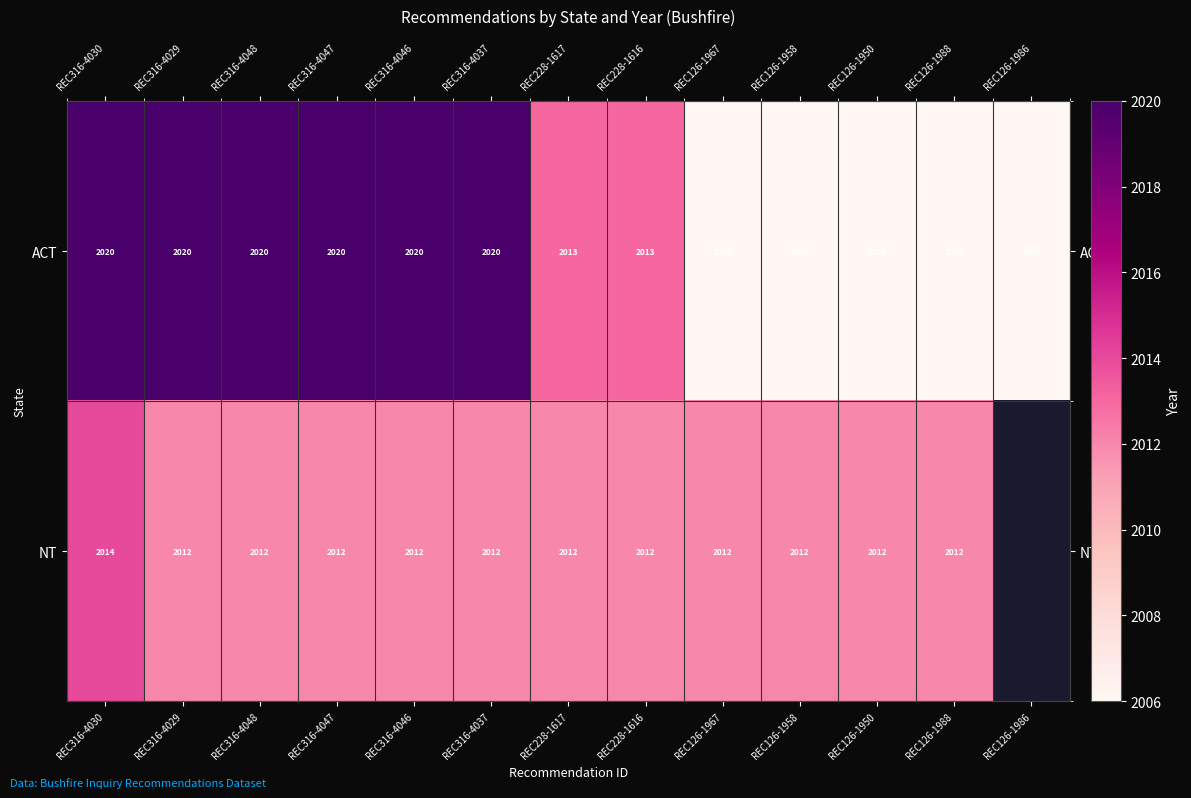

What is the sum of the ACT values at REC316-4029 and REC316-4030?

4040